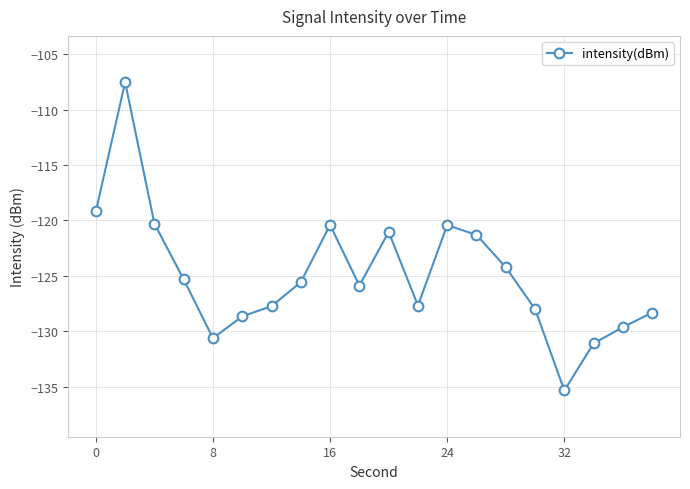

What is the difference between the maximum and second lowest values?

23.6